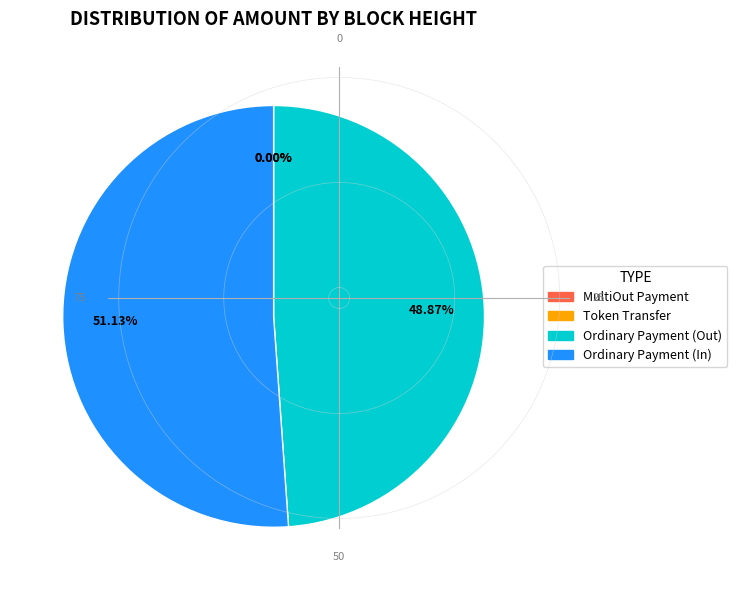

Does any single category account for the majority?

Yes